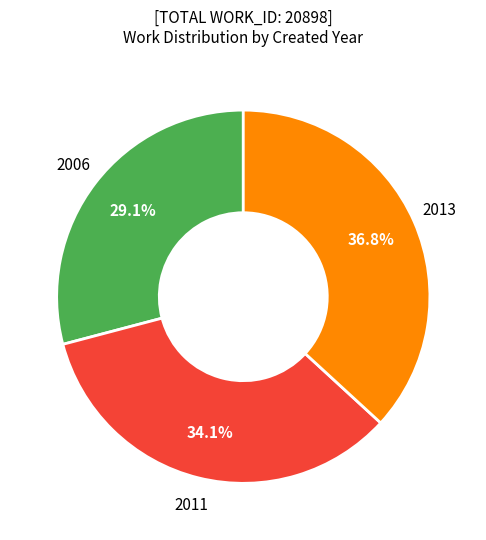

Does any single category account for the majority?

No